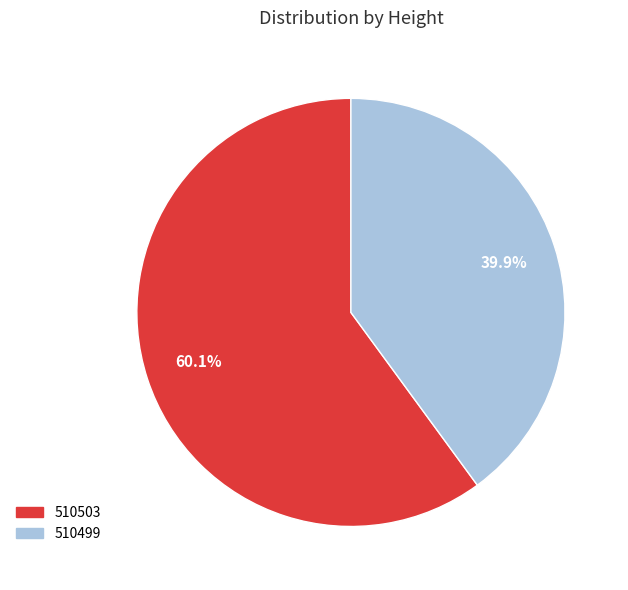

Is 510499 the majority of the pie?

No